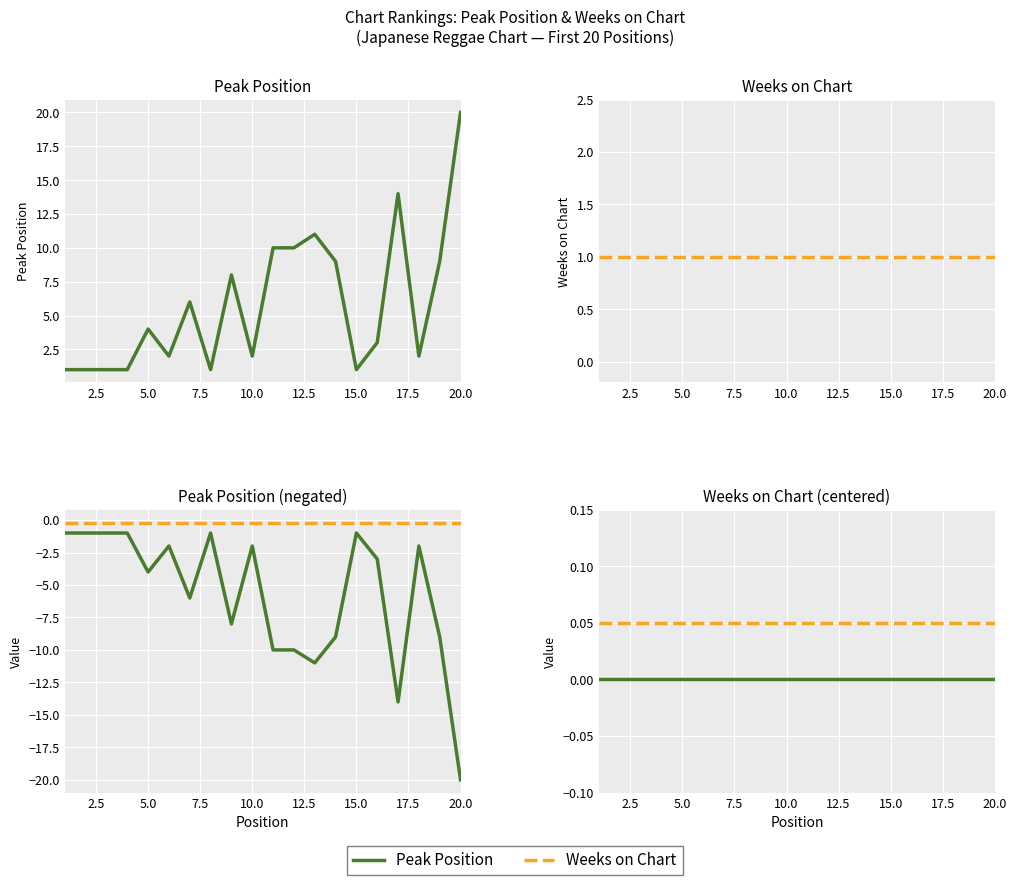

True or false: Weeks on Chart (shifted) and Weeks on Chart (centered) cross at least once.

False